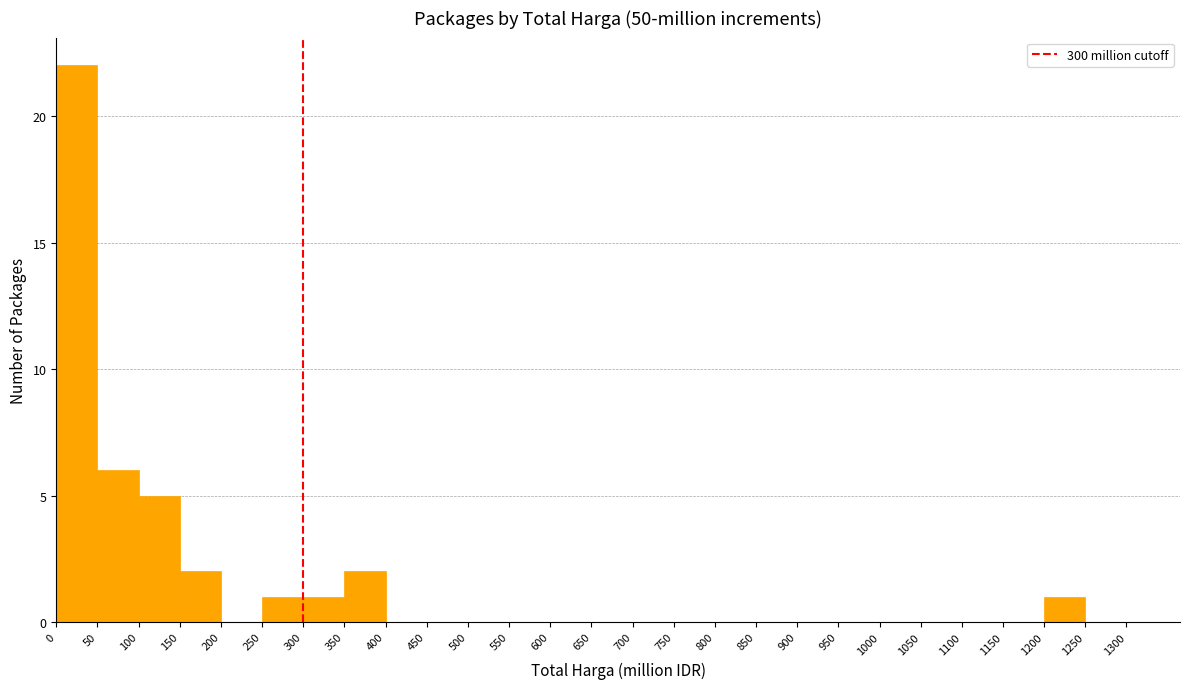

What is the height of the bar covering 1200 to 1250 on the x-axis? The values are not printed on the chart, so give them approximately, as read against the axis.

1